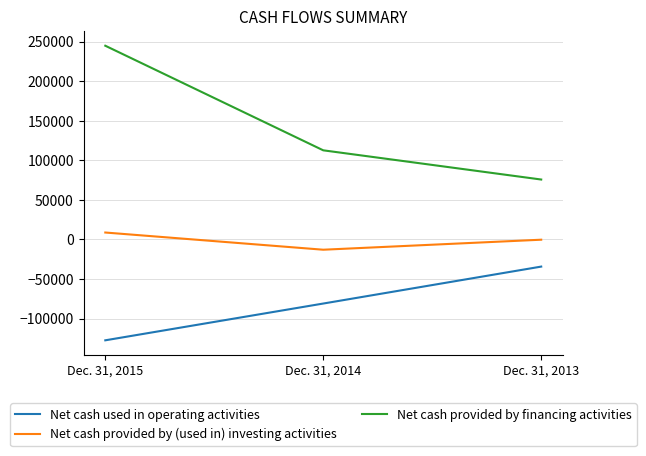

What is the approximate value of Net cash provided by (used in) investing activities at Dec. 31, 2015, to the nearest 10?

8730